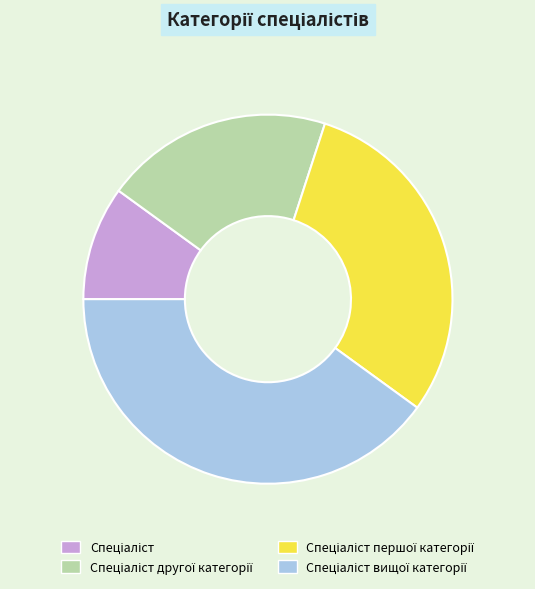

Is there a majority slice in this chart?

No